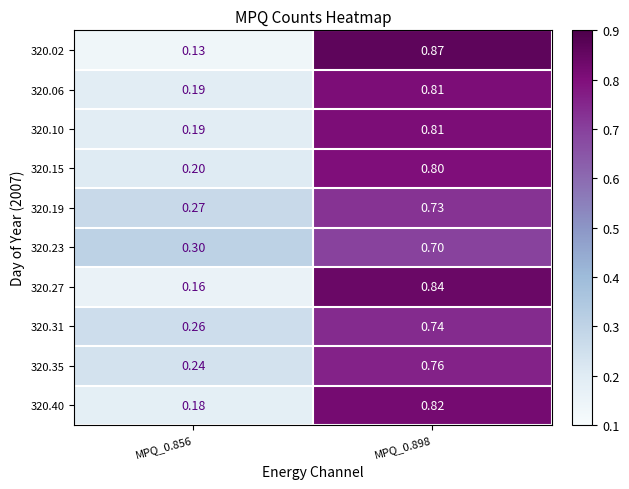

Which label corresponds to the smallest value in the chart?

MPQ_0.856